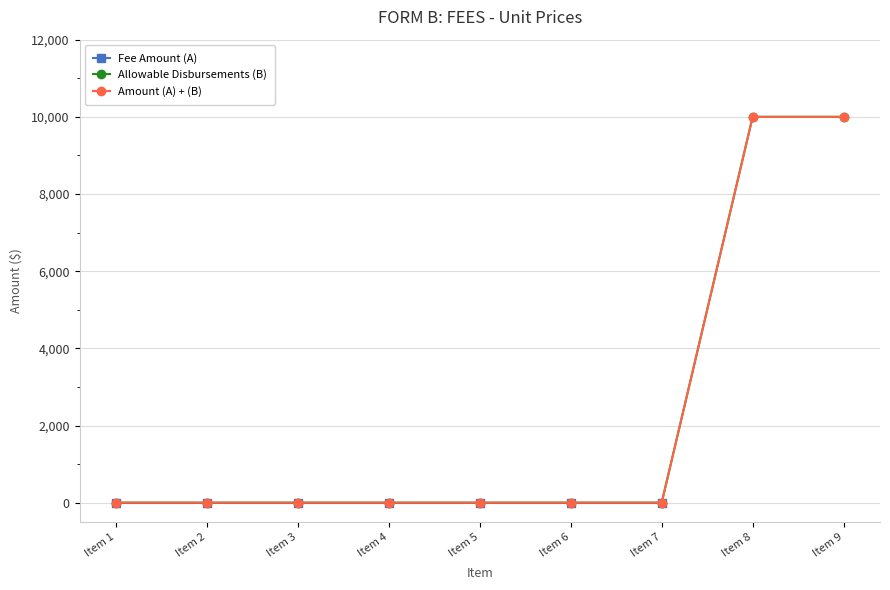

Which label corresponds to the largest value in the chart?

Item 8